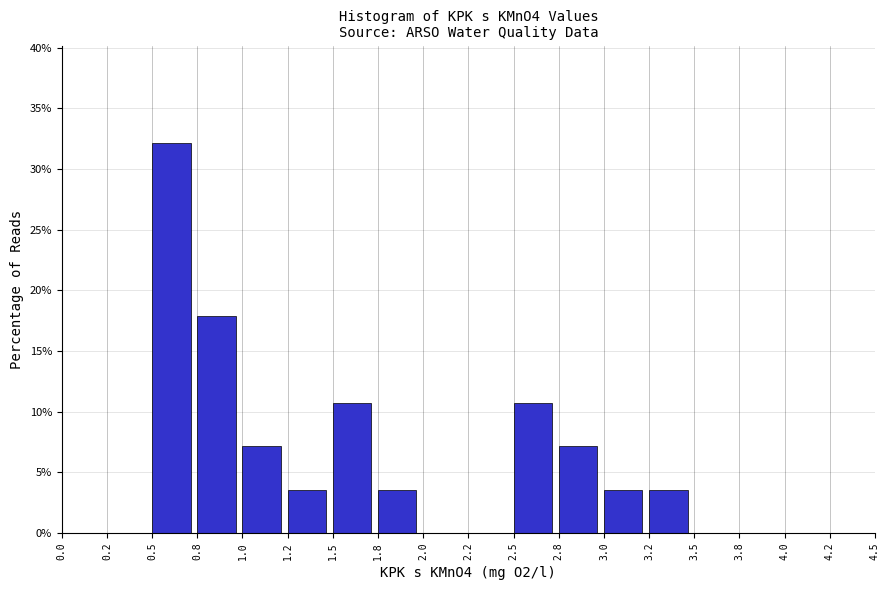

Reading left to right, list all the values displayed in this chart.

0.0=0.0	0.2=0.0	0.5=32.1	0.8=17.9	1.0=7.1	1.2=3.6	1.5=10.7	1.8=3.6	2.0=0.0	2.2=0.0	2.5=10.7	2.8=7.1	3.0=3.6	3.2=3.6	3.5=0.0	3.8=0.0	4.0=0.0	4.2=0.0